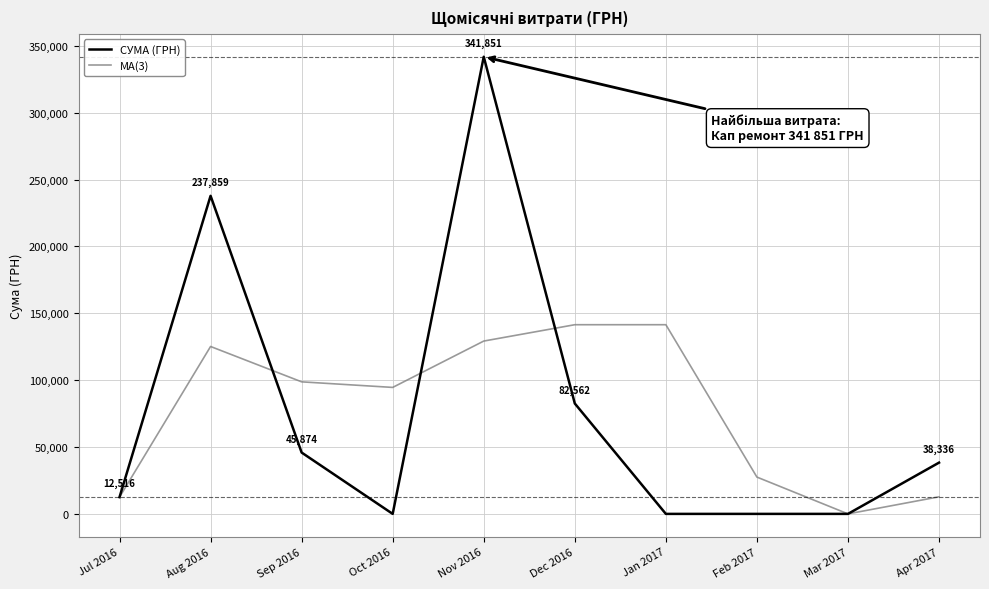

What is the spread (max minus min) of values at Jan 2017?

141471.1